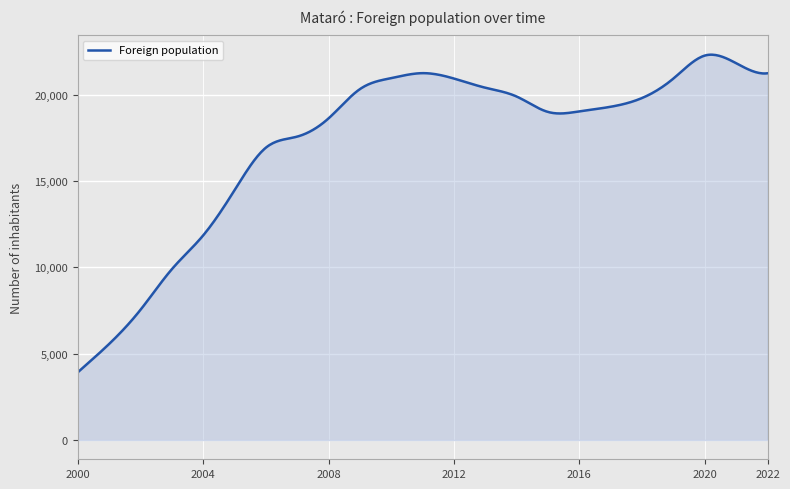

What is the difference between the maximum and second lowest values?

18313.8